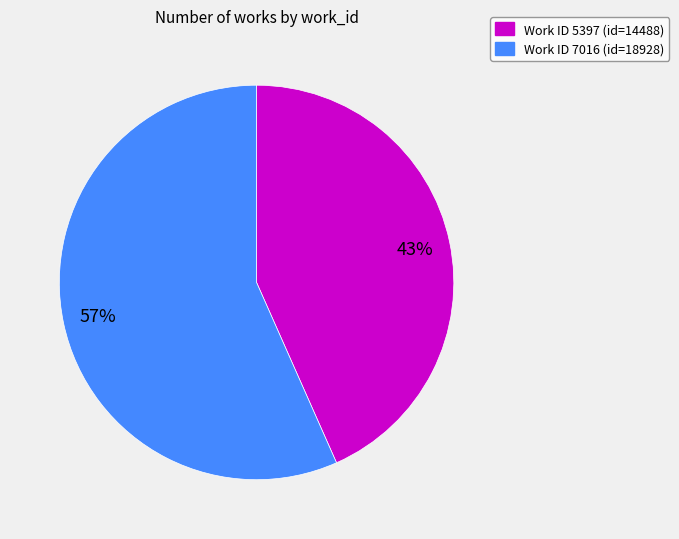

To the nearest percent, what is the average slice percentage?

50%